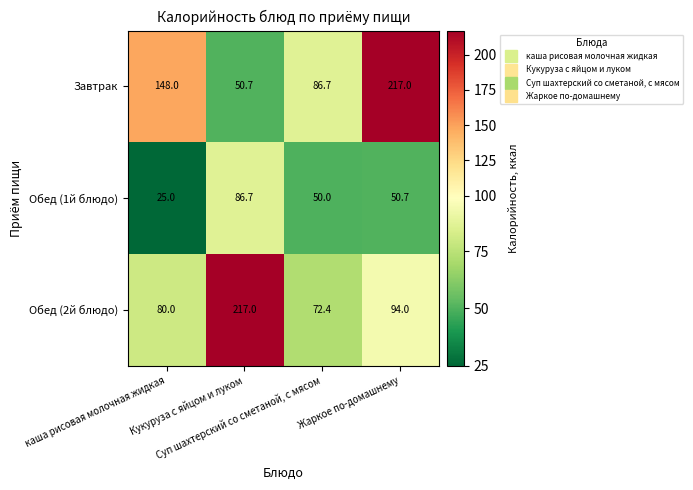

Which series has the widest spread of values?

Завтрак